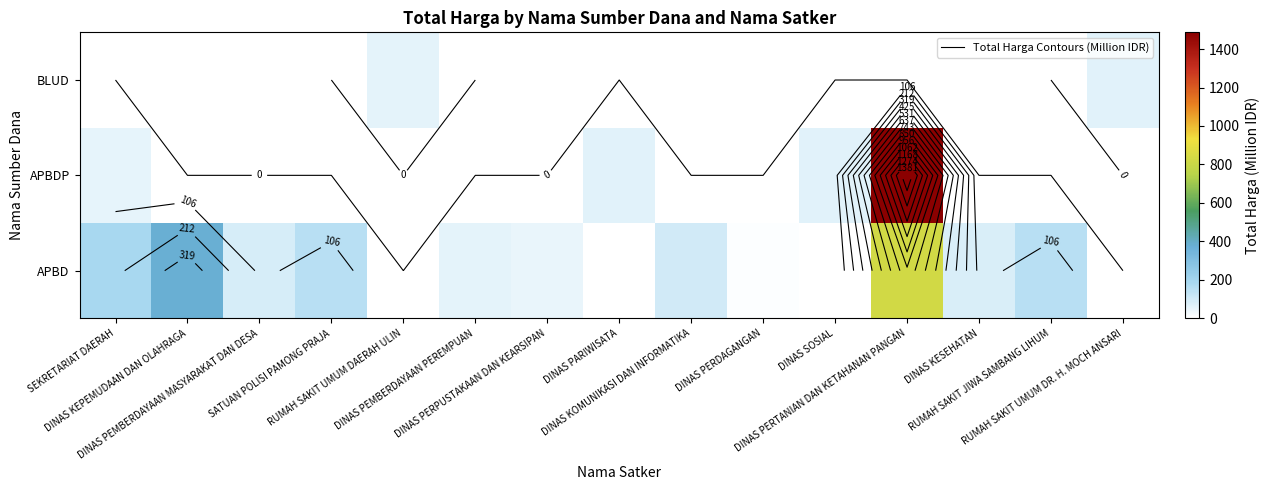

The BLUD series shows 66.9 at RUMAH SAKIT UMUM DR. H. MOCH ANSARI. True or false?

True